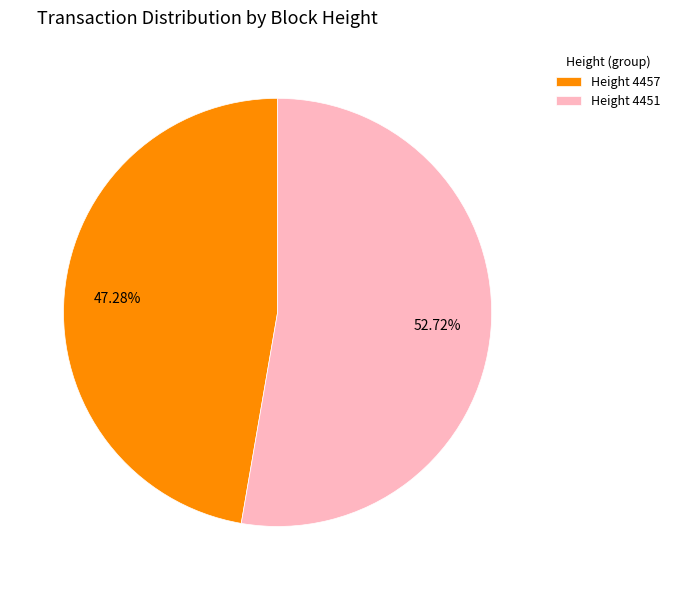

How many slices are in this pie chart?

2